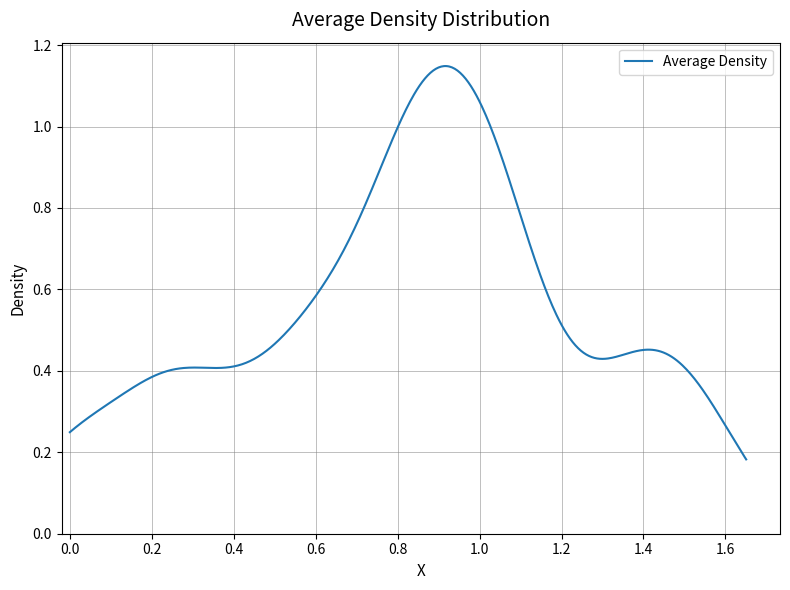

Does the chart display data point markers on the line(s)?

No